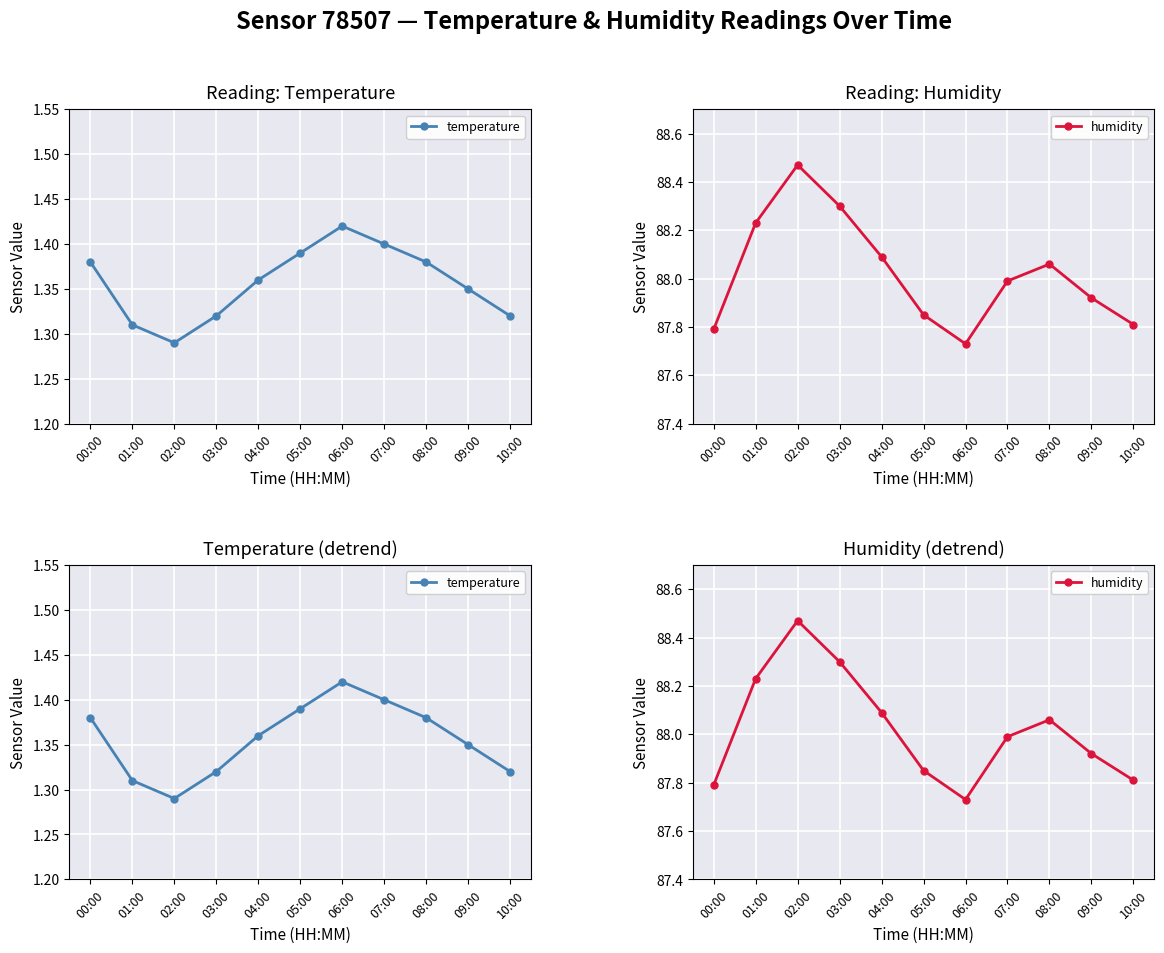

Which series changed the most between 05:00 and 06:00?

humidity